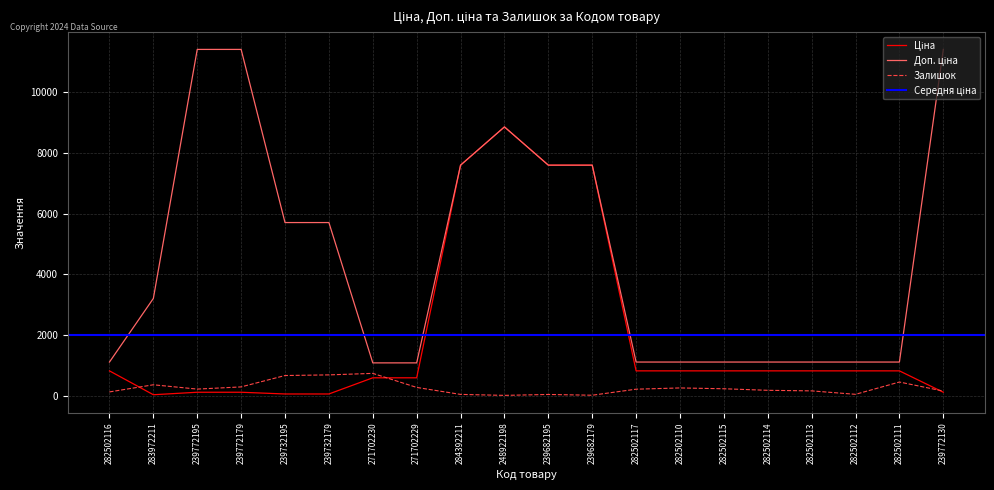

The Залишок series shows 736.0 at 271702230. True or false?

True